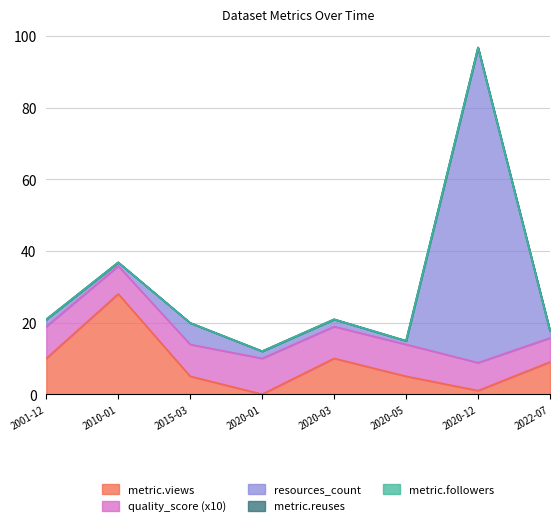

What is the maximum value for resources_count?

88.0